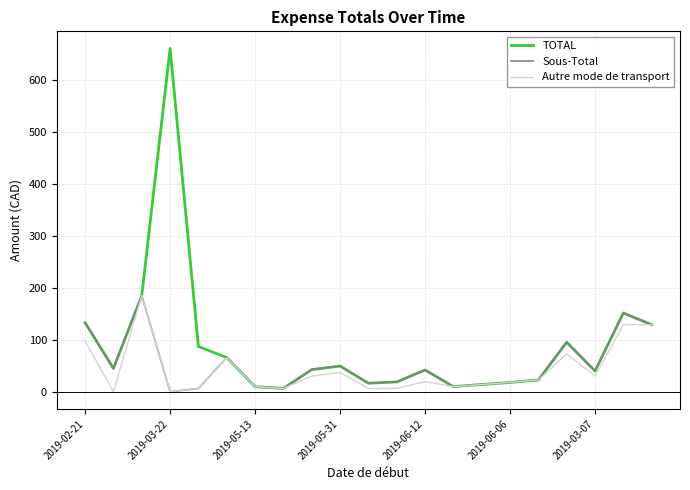

What is the greatest value displayed?

661.0